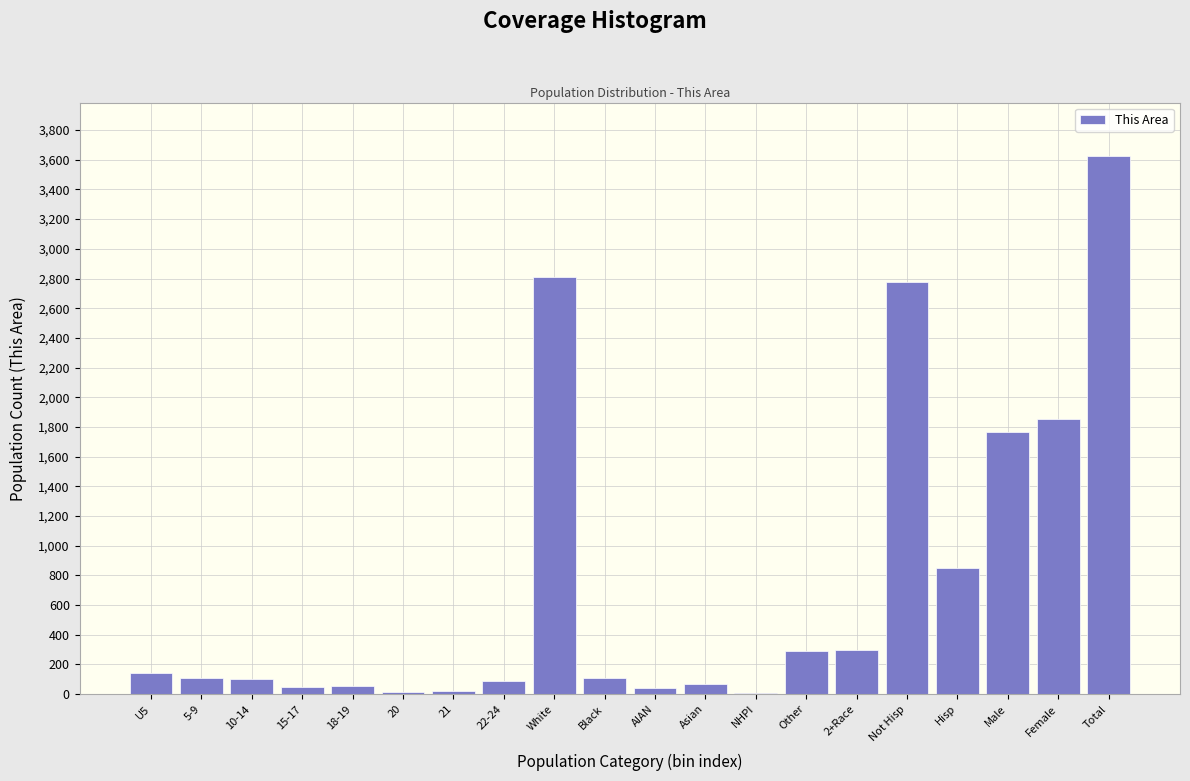

What is the change in value from 10-14 to Male?

+1666